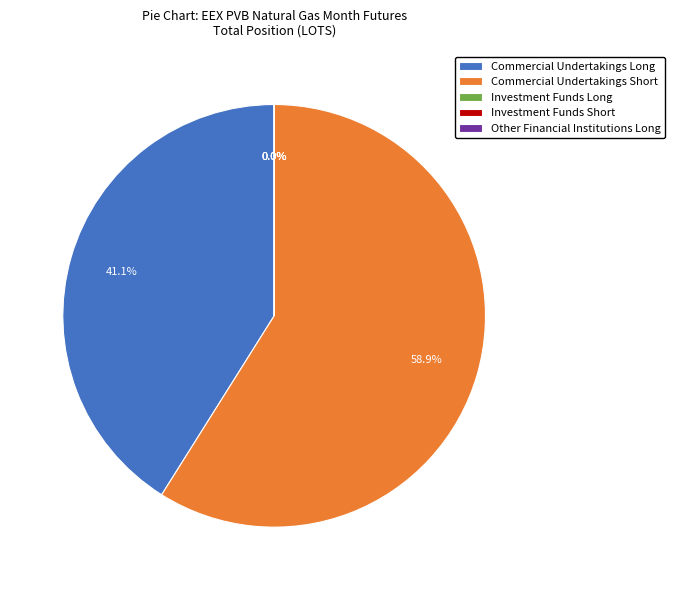

How many segments does this pie chart have?

5